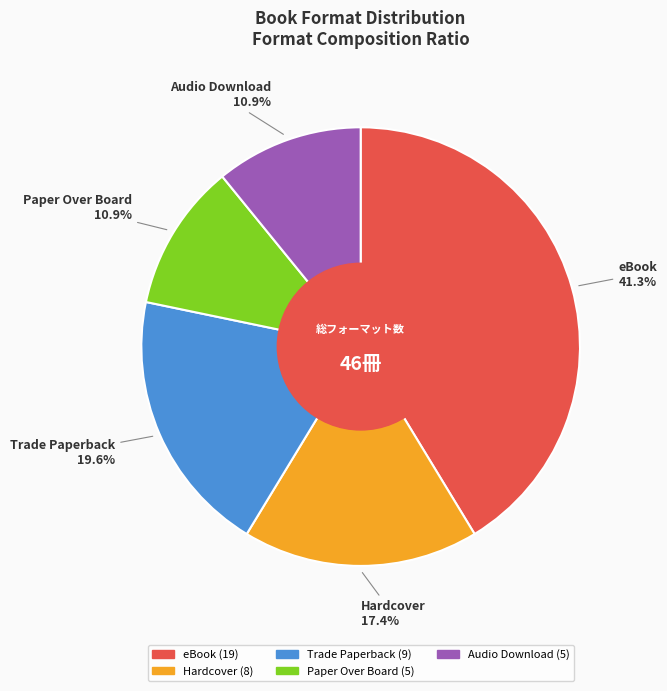

How many slices are in this pie chart?

5